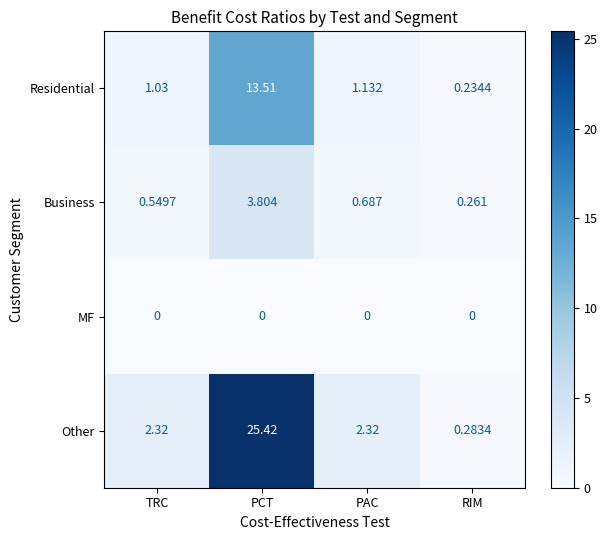

Is the value of MF at TRC greater than the value of Residential at PCT?

No